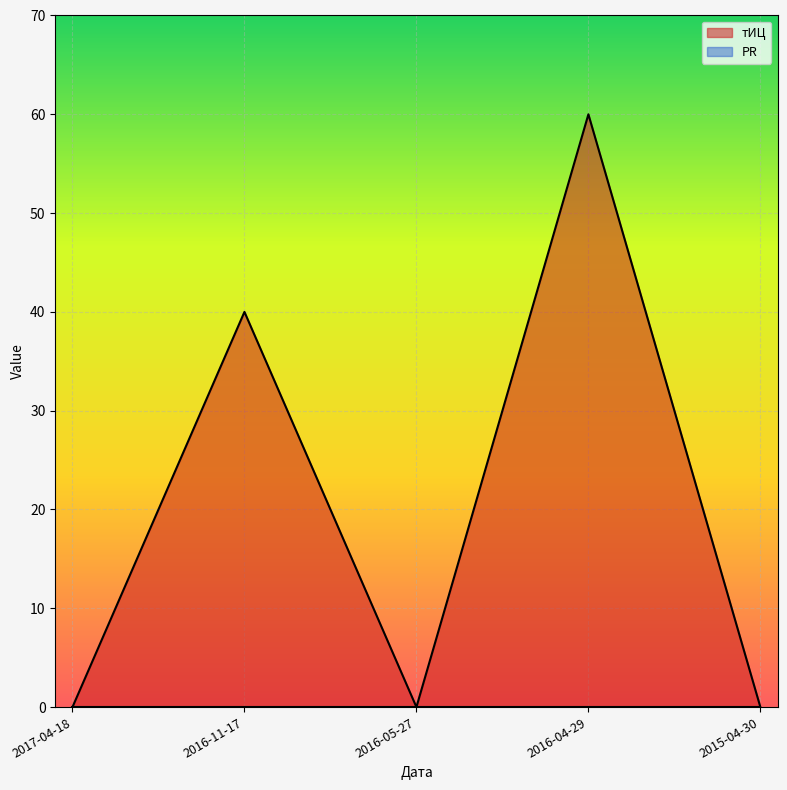

What is the change in value from 2016-04-29 to 2015-04-30?

-60